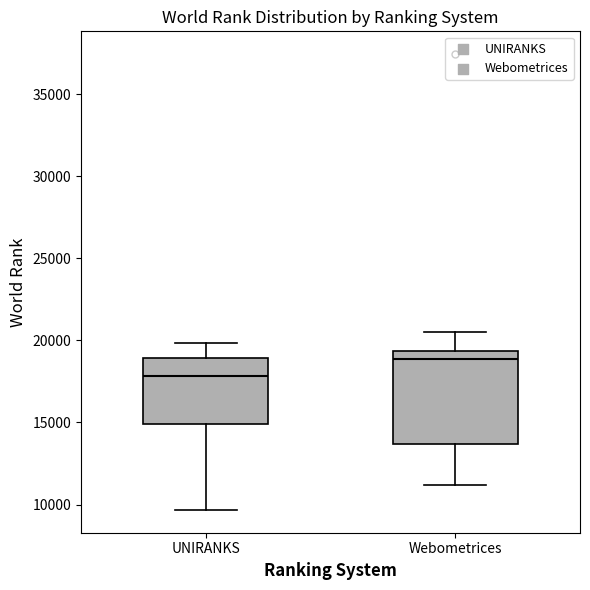

Comparing the boxes themselves (not the whiskers), which one is the tallest?

Webometrices